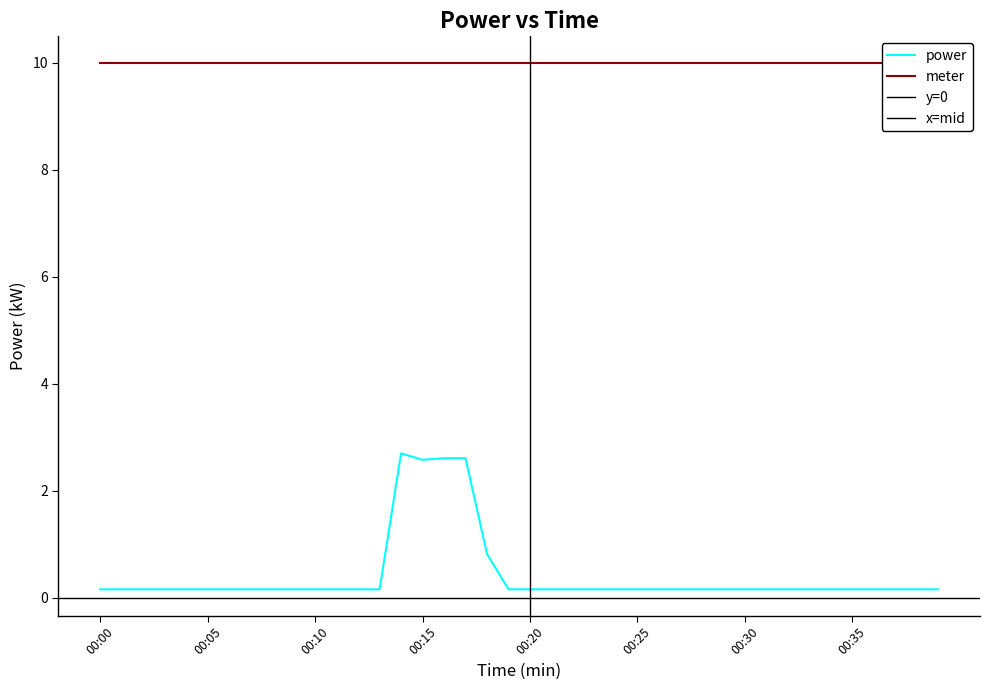

How many points are lower than both their immediate neighbors (excluding endpoints)?

1